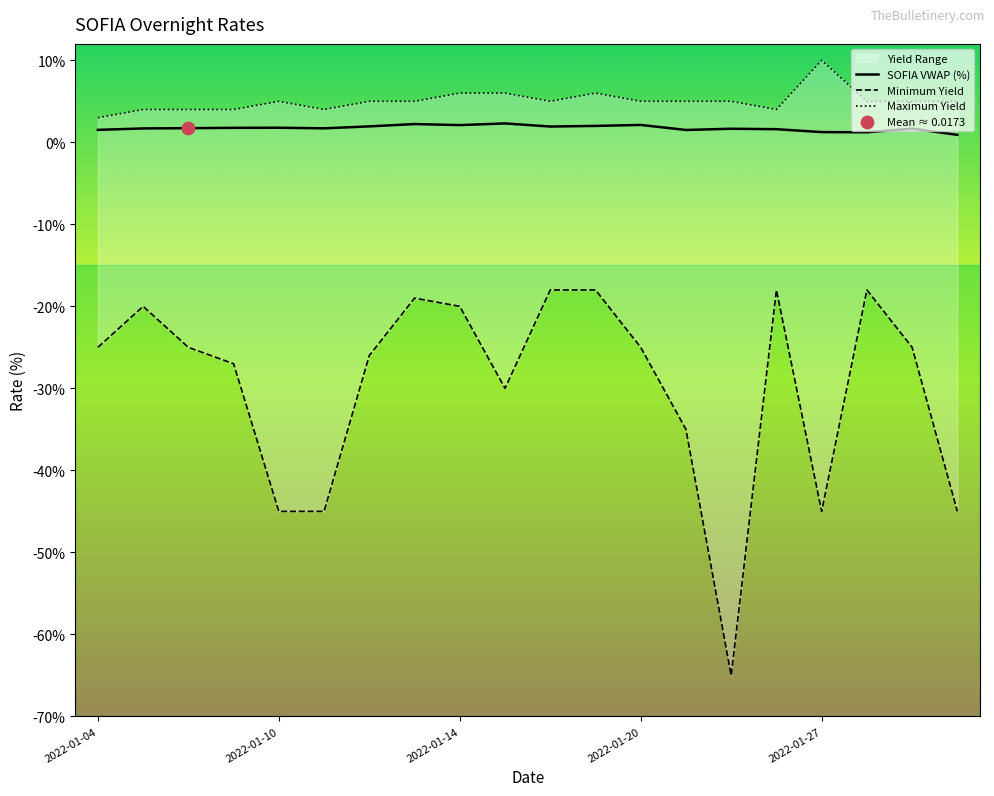

At how many categories does at least one series exceed 0?

20